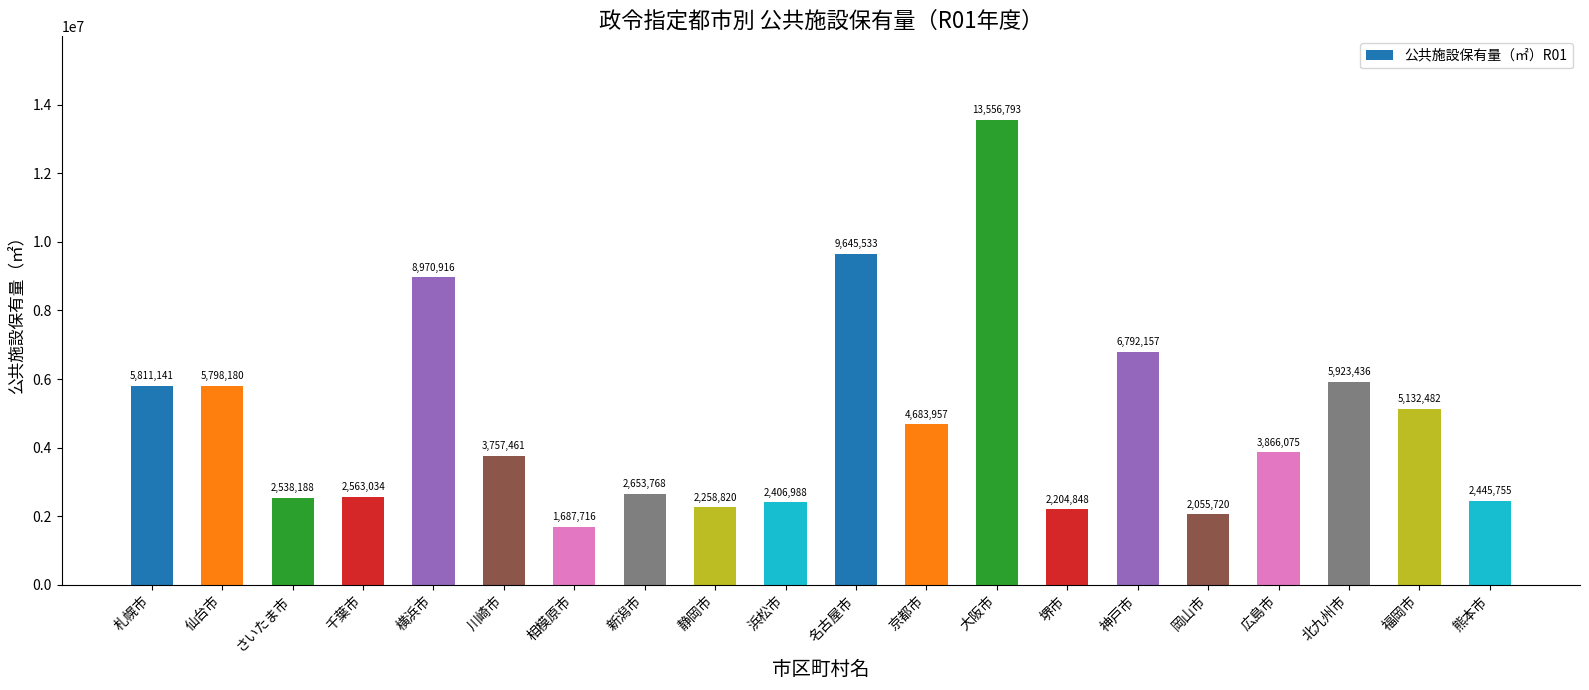

Where does the data first go above 3866075?

札幌市